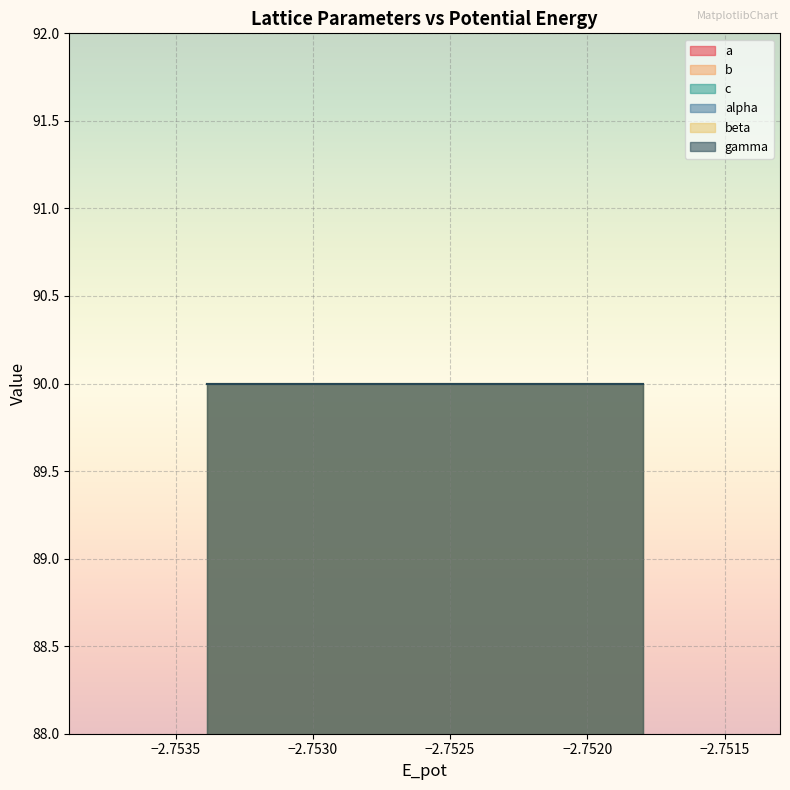

What is the value of the c point at the 4th from the left?

12.6